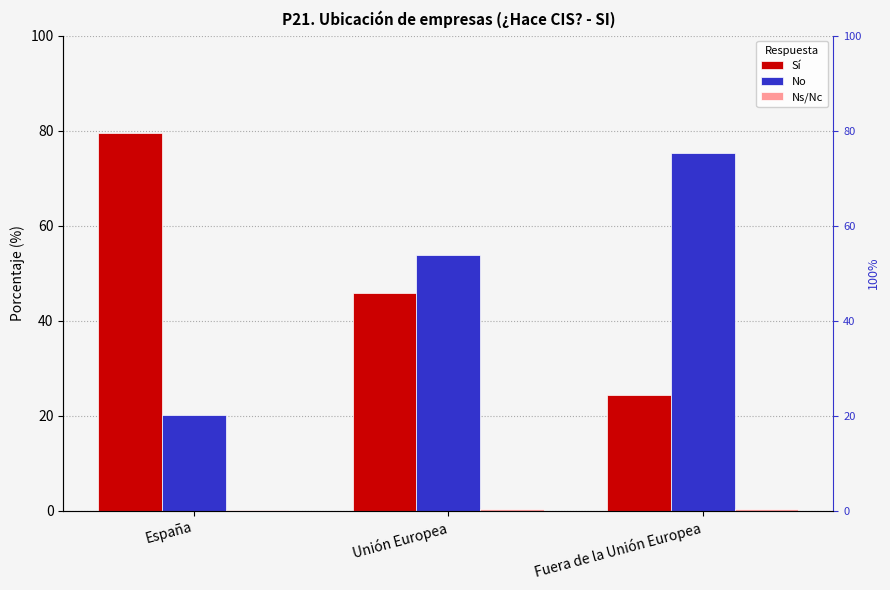

Which series has the largest total across all categories?

Sí